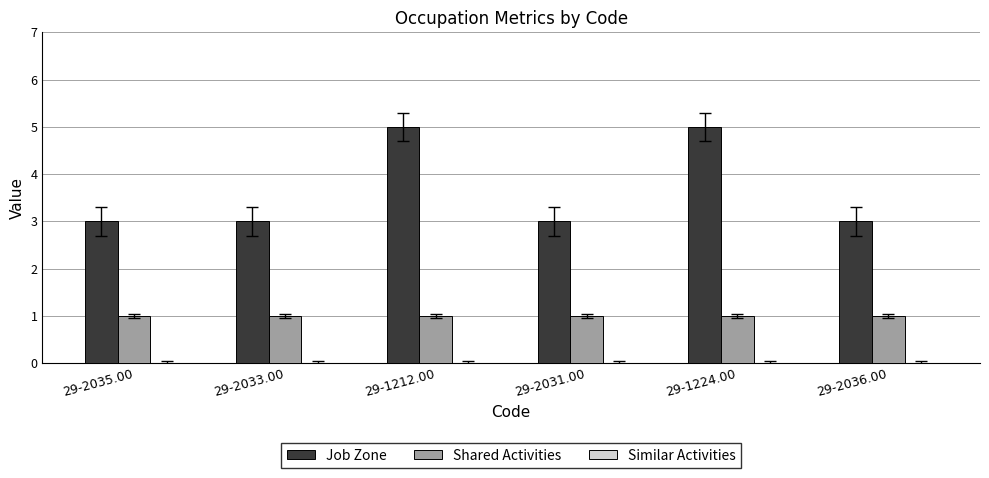

How many Job Zone values are between 3 and 5?

6